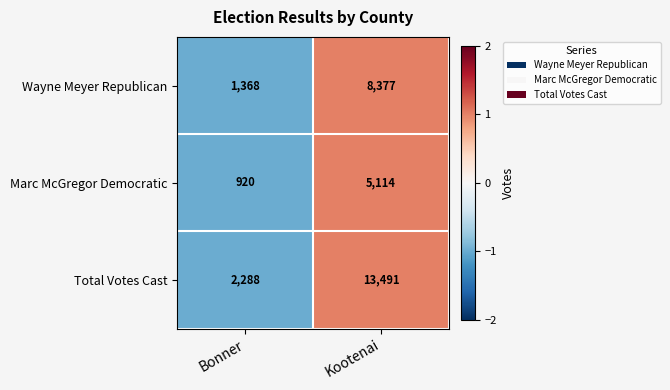

Which series has the largest total across all categories?

Total Votes Cast